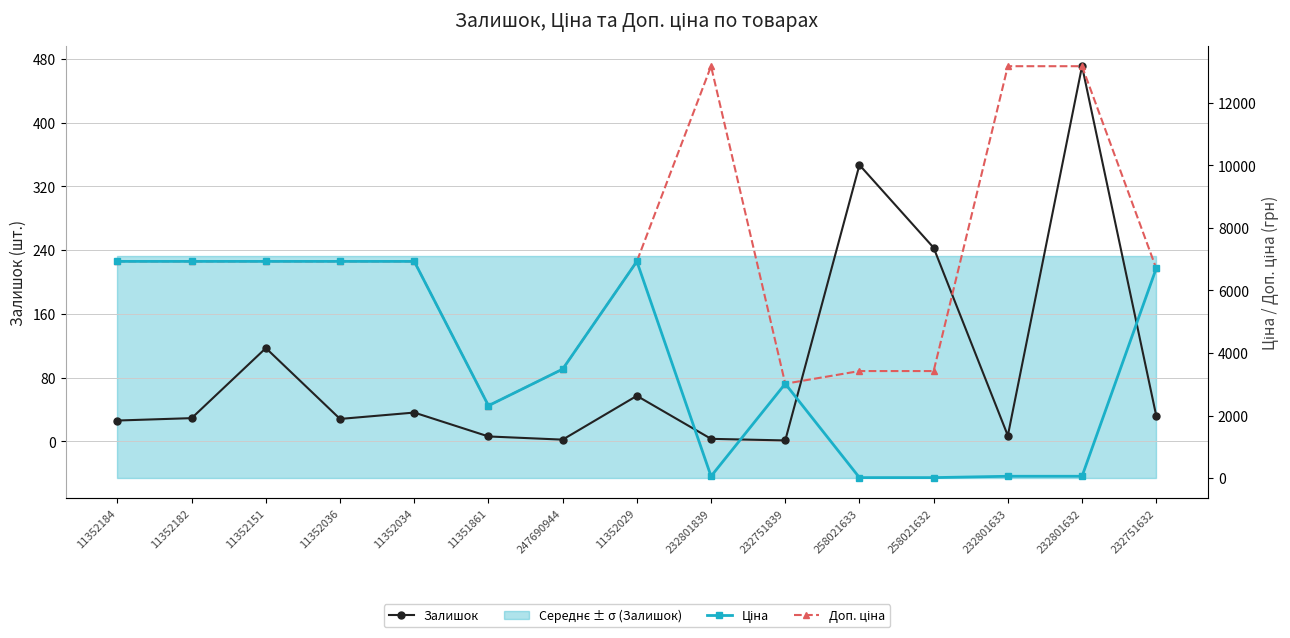

Reading right to left, transcribe all the data shown in this chart.

Залишок: 232751632=32.0	232801632=471.0	232801633=7.0	258021632=243.0	258021633=347.0	232751839=1.0	232801839=3.0	11352029=57.0	247690944=2.0	11351861=6.0	11352034=36.0	11352036=28.0	11352151=117.0	11352182=29.0	11352184=26.0
Ціна: 232751632=6705.7	232801632=58.5	232801633=58.5	258021632=15.2	258021633=15.2	232751839=3017.6	232801839=58.5	11352029=6929.6	247690944=3484.5	11351861=2315.9	11352034=6929.6	11352036=6929.6	11352151=6929.6	11352182=6929.6	11352184=6929.6
Доп. ціна: 232751632=6705.7	232801632=13171.5	232801633=13171.5	258021632=3423.0	258021633=3423.0	232751839=3018.0	232801839=13171.5	11352029=6929.6	247690944=3484.5	11351861=2316.0	11352034=6929.6	11352036=6929.6	11352151=6929.6	11352182=6929.6	11352184=6929.6